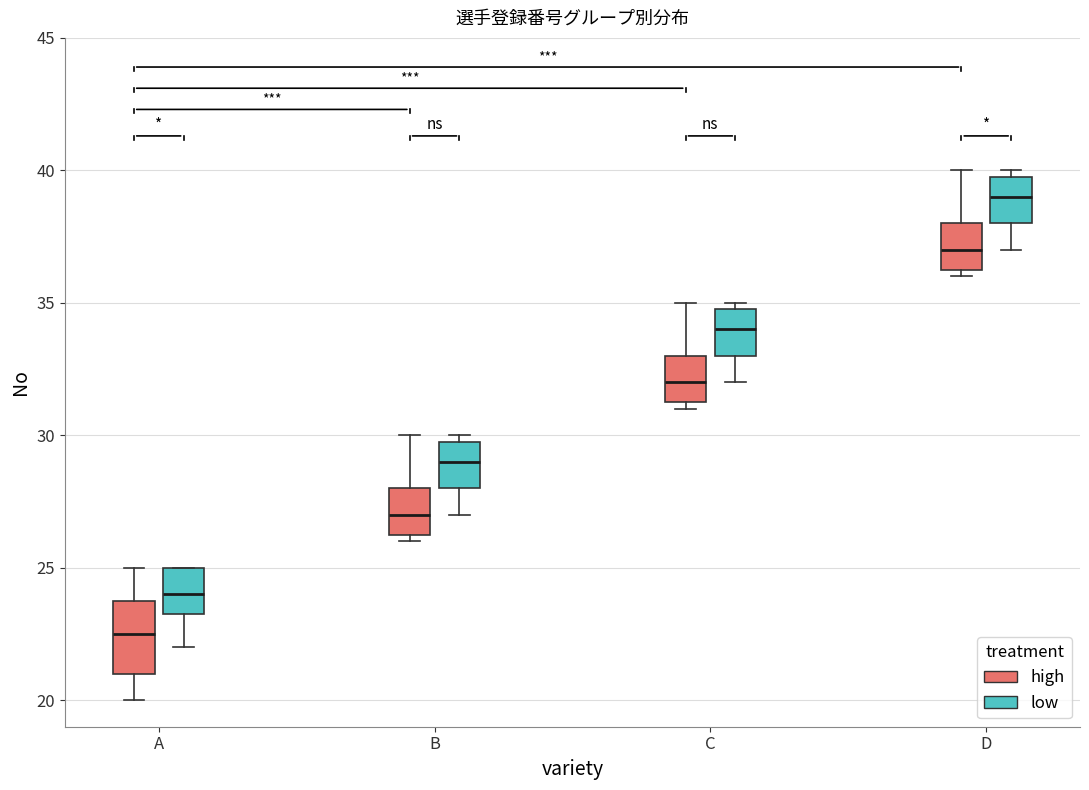

Reading left to right, read every box against the y-axis: the position of its median line, the range the box covers, and the ends of its whiskers. The values are not printed on the chart, so give them approximately, as read against the axis.

A (high): median 22.5, box 21.0 to 24.0, whiskers 20.0 to 25.0
A (low): median 24.0, box 23.5 to 25.0, whiskers 22.0 to 25.0
B (high): median 27.0, box 26.5 to 28.0, whiskers 26.0 to 30.0
B (low): median 29.0, box 28.0 to 30.0, whiskers 27.0 to 30.0 (just above the box's upper edge)
C (high): median 32.0, box 31.5 to 33.0, whiskers 31.0 to 35.0
C (low): median 34.0, box 33.0 to 35.0, whiskers 32.0 to 35.0 (just above the box's upper edge)
D (high): median 37.0, box 36.5 to 38.0, whiskers 36.0 to 40.0
D (low): median 39.0, box 38.0 to 40.0, whiskers 37.0 to 40.0 (just above the box's upper edge)